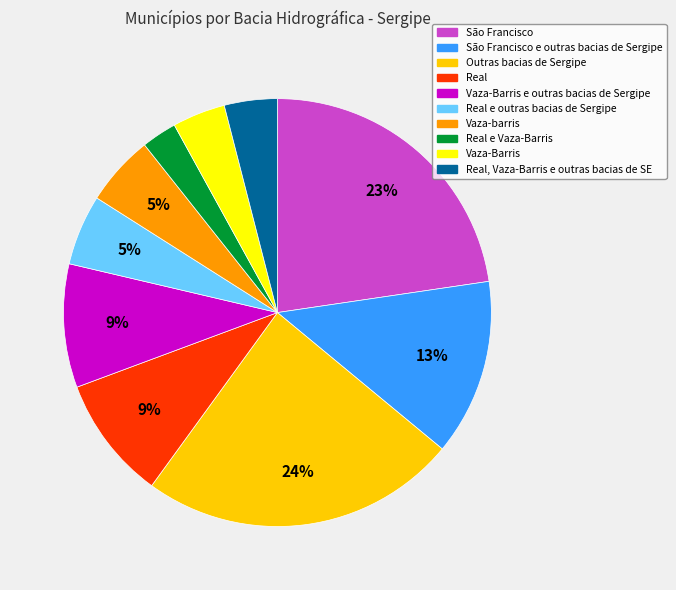

Is there a majority slice in this chart?

No